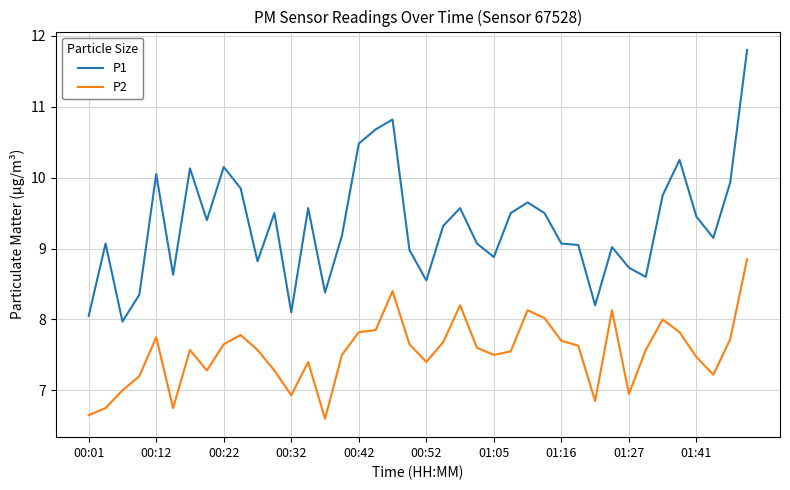

True or false: P2 and P1 intersect in this chart.

False